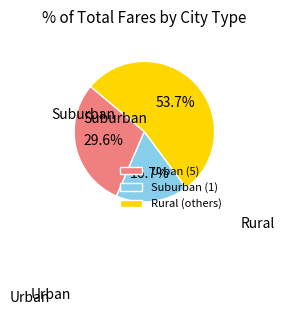

How many segments does this pie chart have?

3